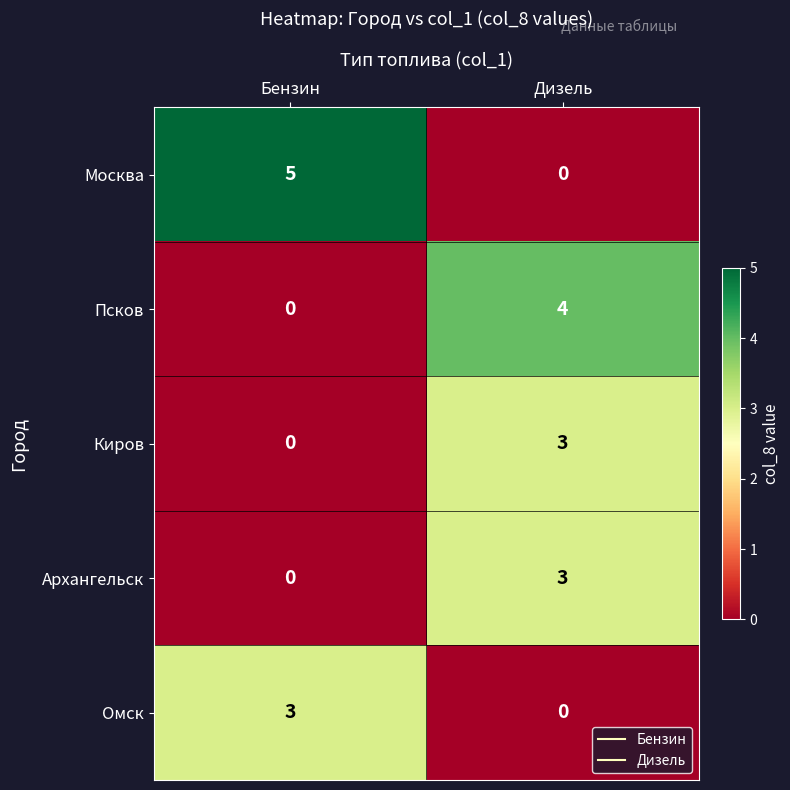

What is the difference between the highest and lowest values at Дизель?

4